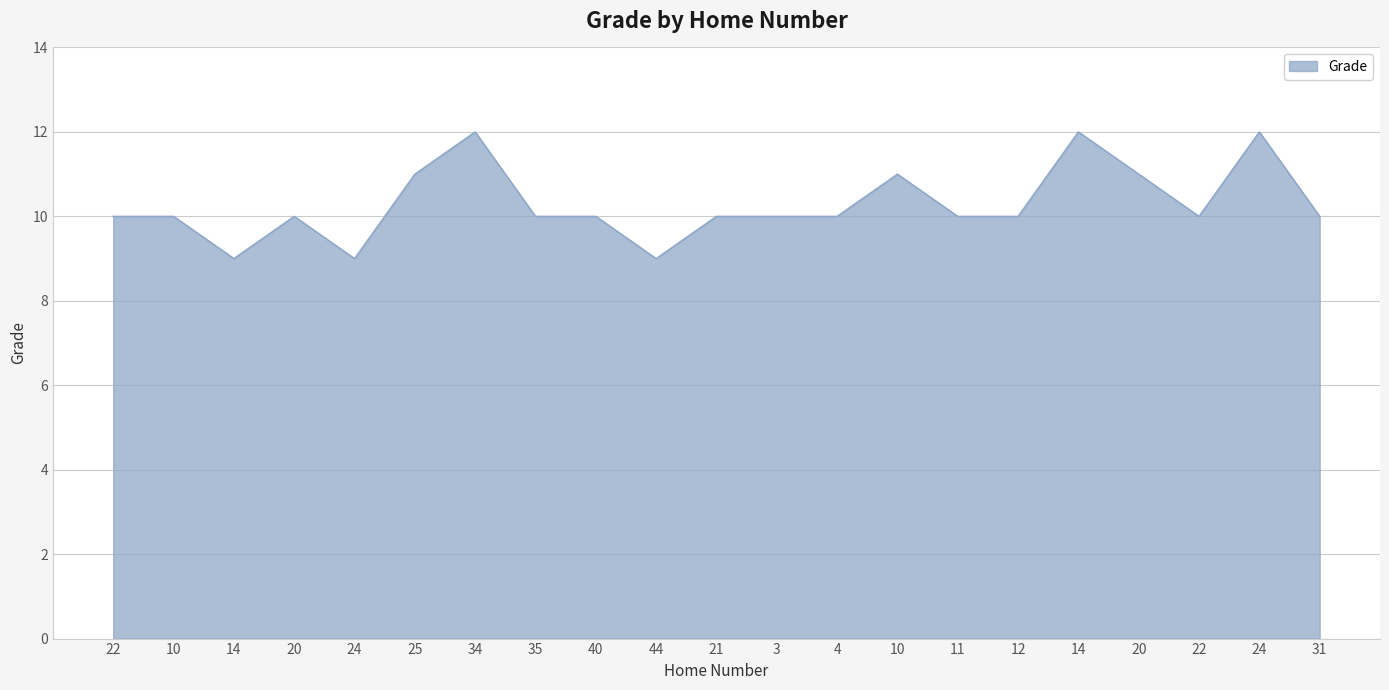

How many lines are shown in the chart?

1